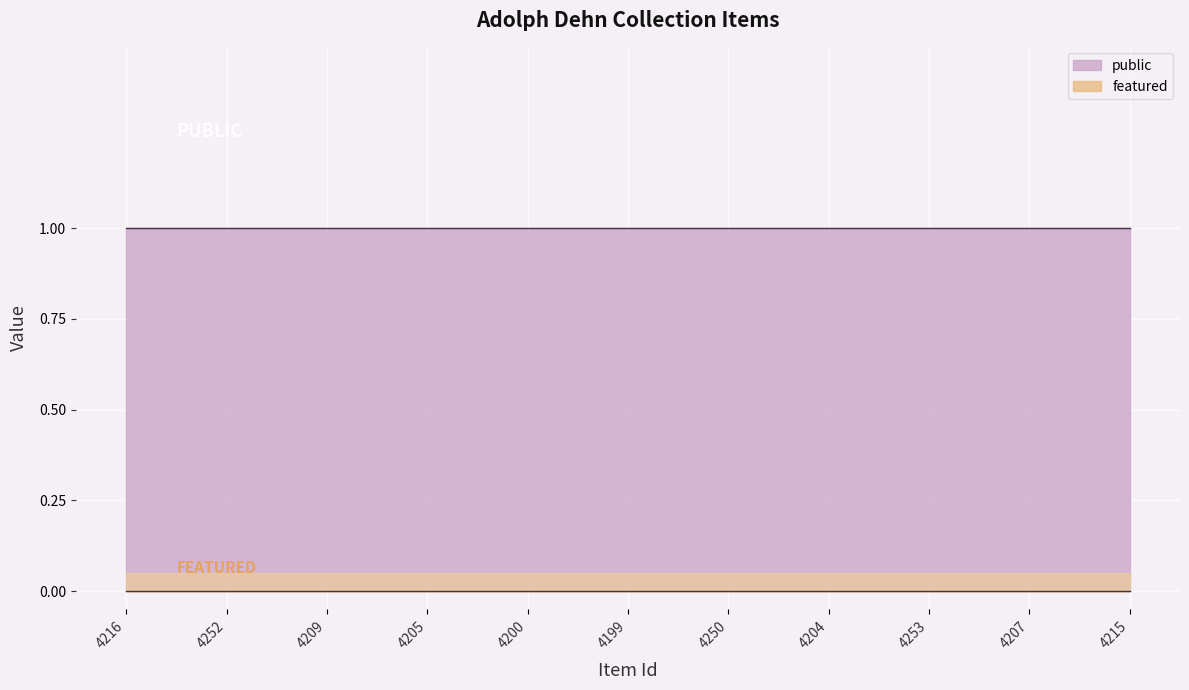

Rank the categories by public value from highest to lowest.

4216, 4252, 4209, 4205, 4200, 4199, 4250, 4204, 4253, 4207, 4215